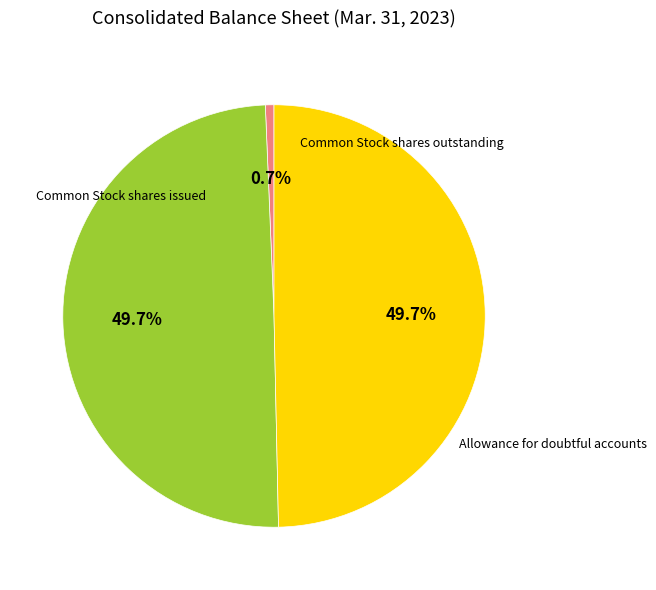

What percentage is the Allowance for doubtful accounts slice, to the nearest percent?

1%